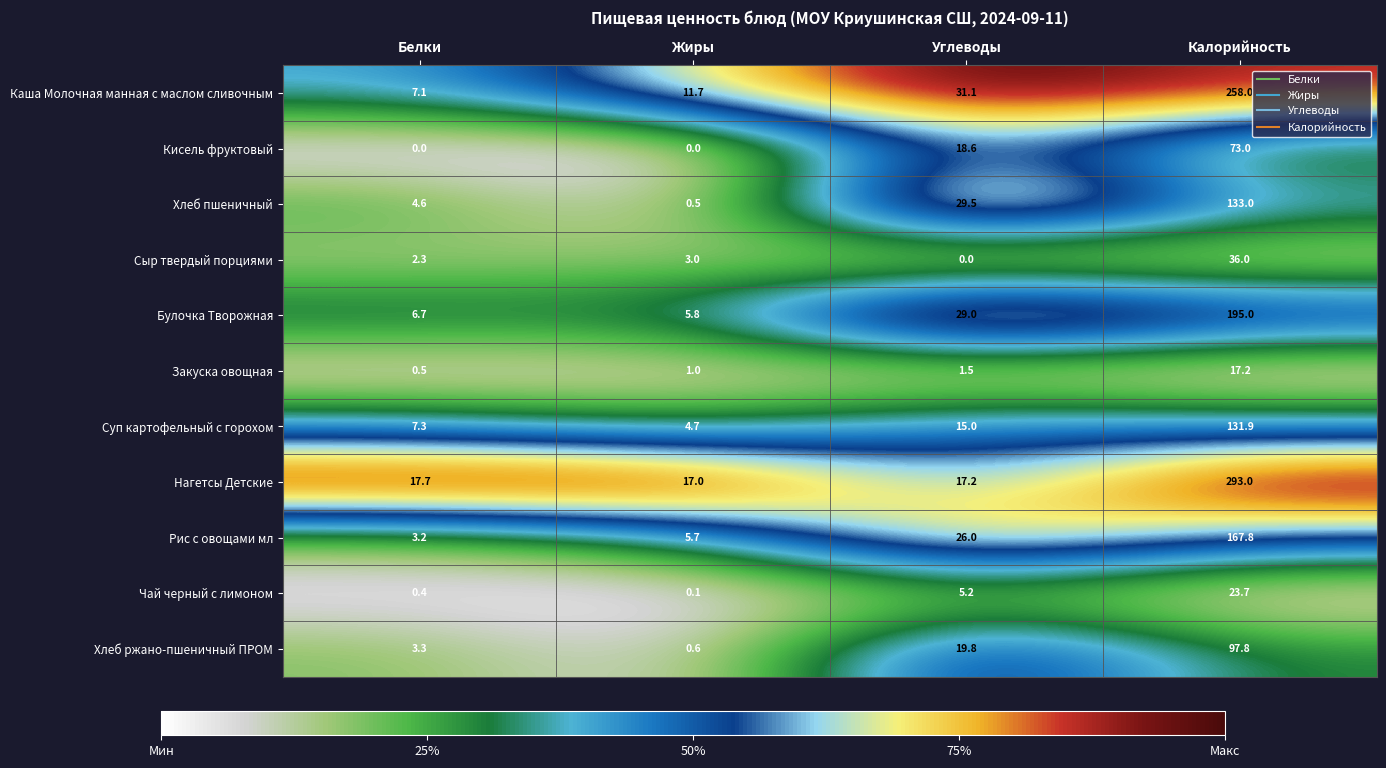

What is the sum of the Чай черный с лимоном values at Калорийность and Жиры?

23.8